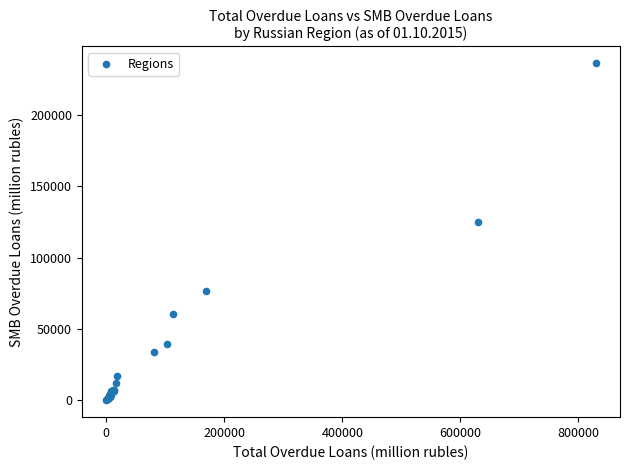

What Y value in the scatter plot is closest to 118077?

124947